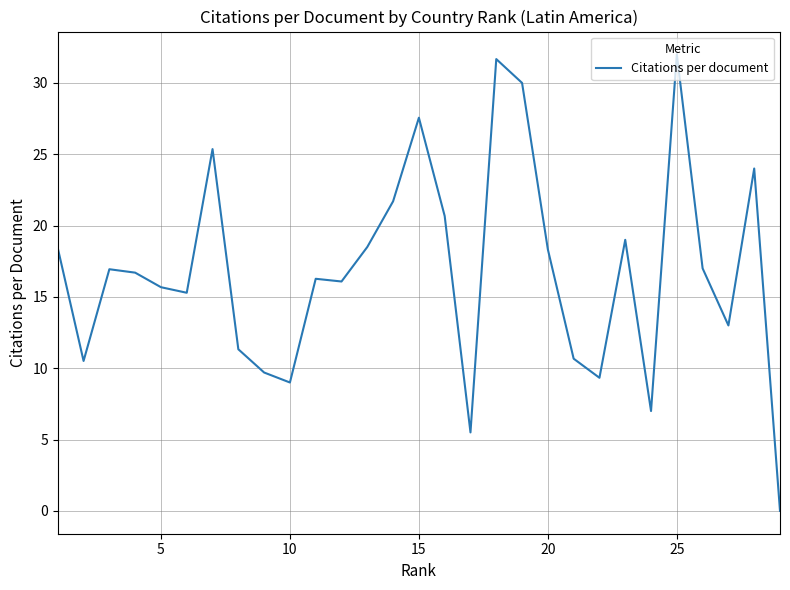

What is the maximum value shown in the chart?

32.0